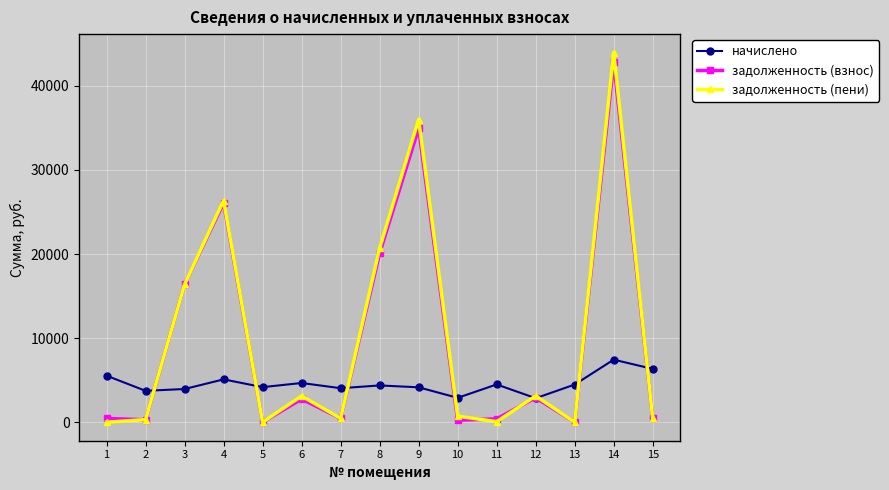

Between 1 and 8, which series saw the biggest shift?

задолженность (пени)